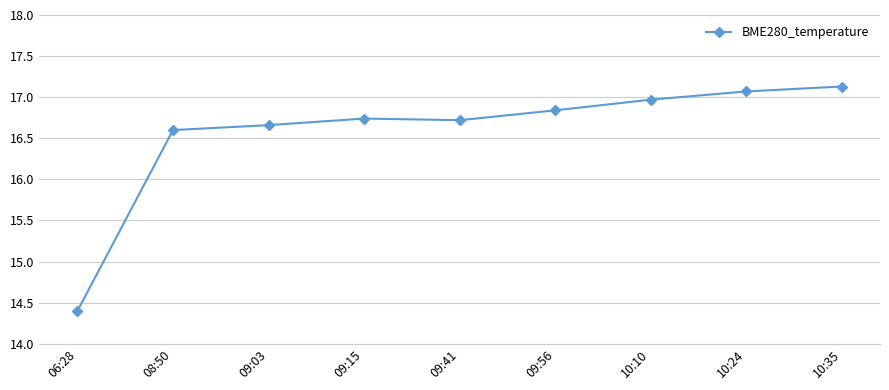

Count the number of categories in the chart.

9